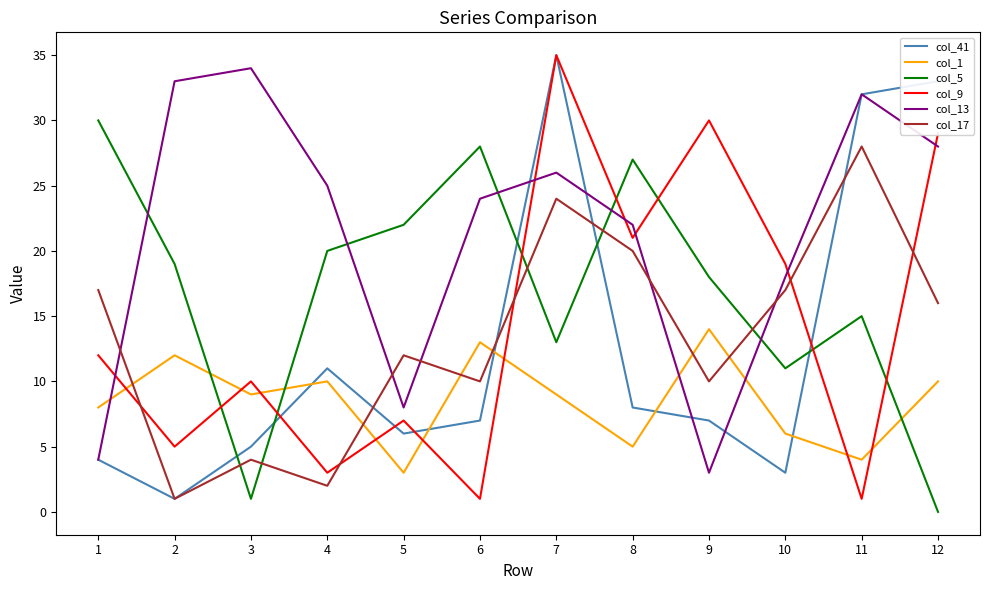

What is the difference between the highest and lowest values at 1?

26